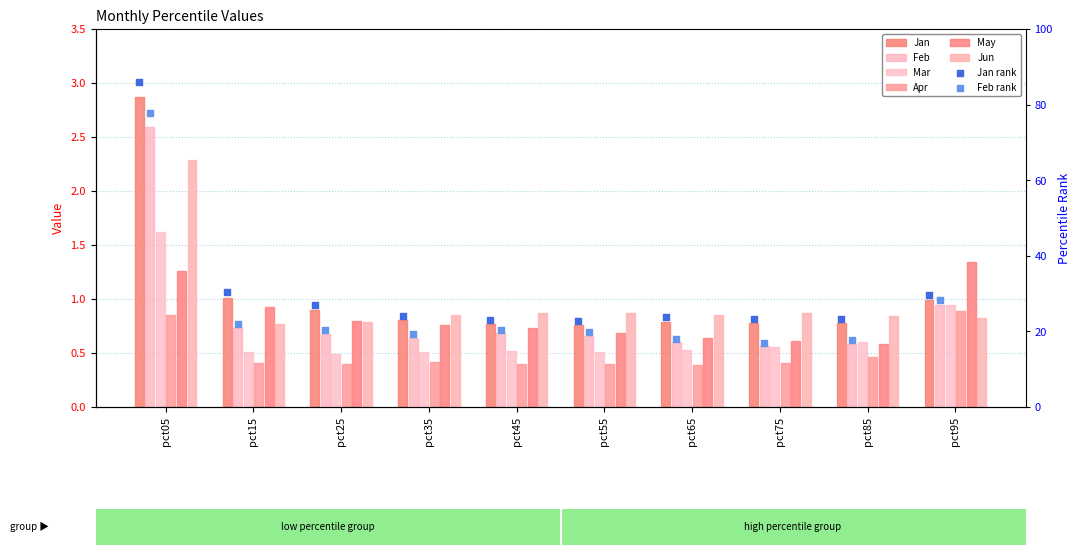

Which series has the largest total across all categories?

Feb